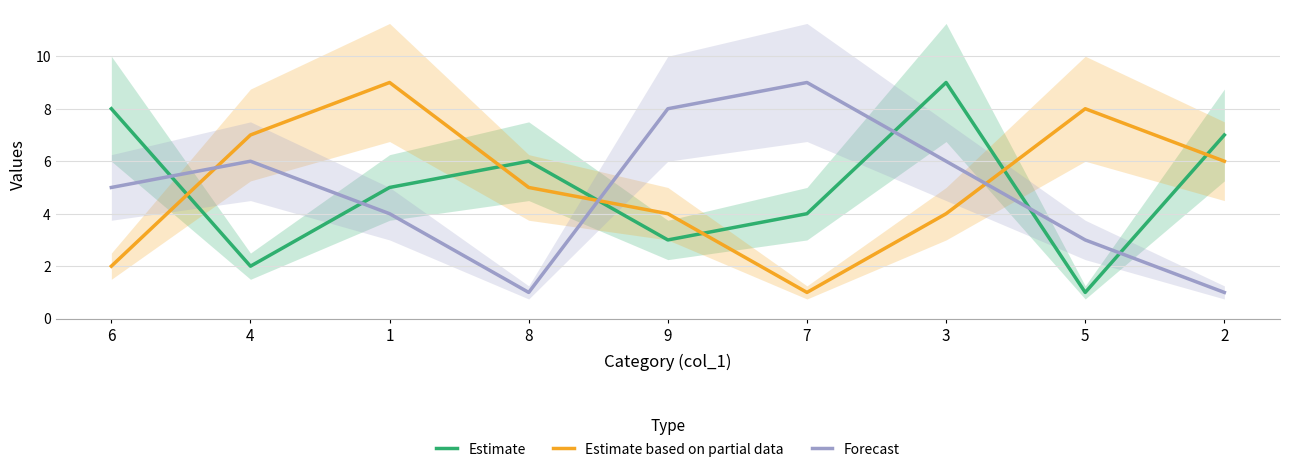

How many lines are shown in the chart?

3